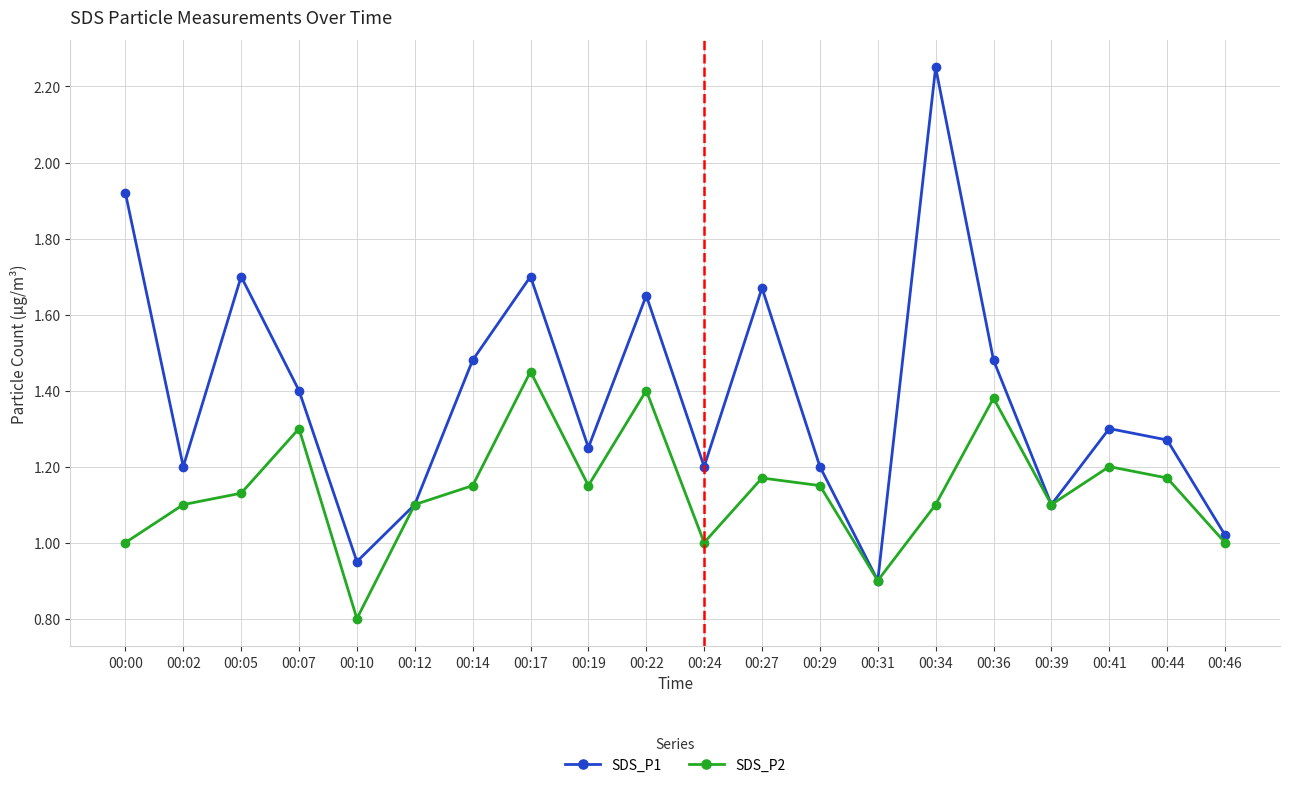

List the series in order of their overall mean, highest first.

SDS_P1, SDS_P2